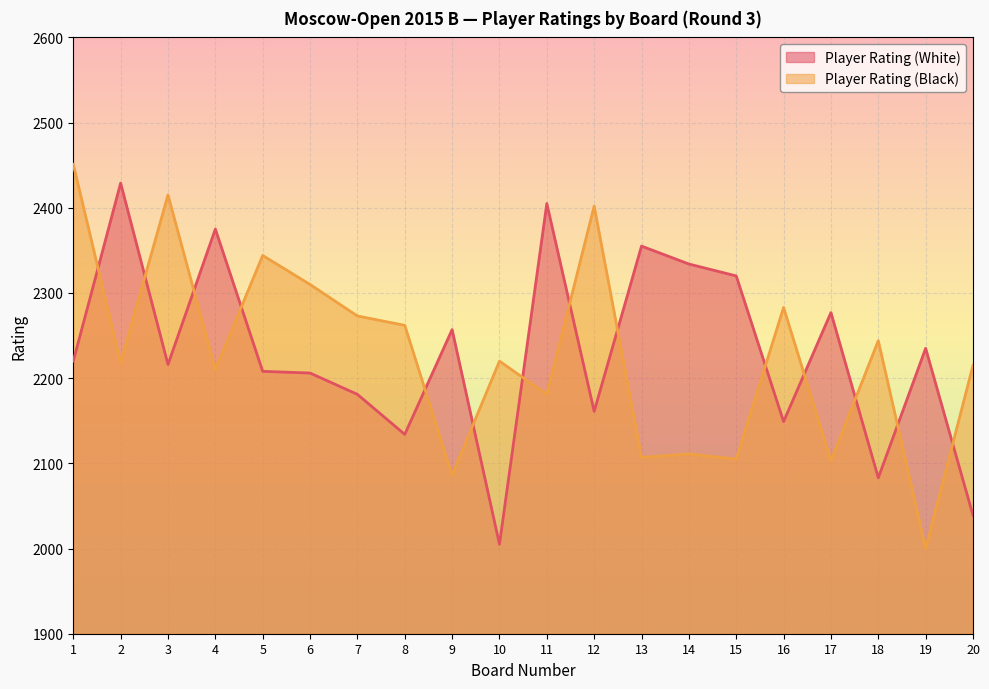

What is the lowest value of the Player Rating (White) series?

2005